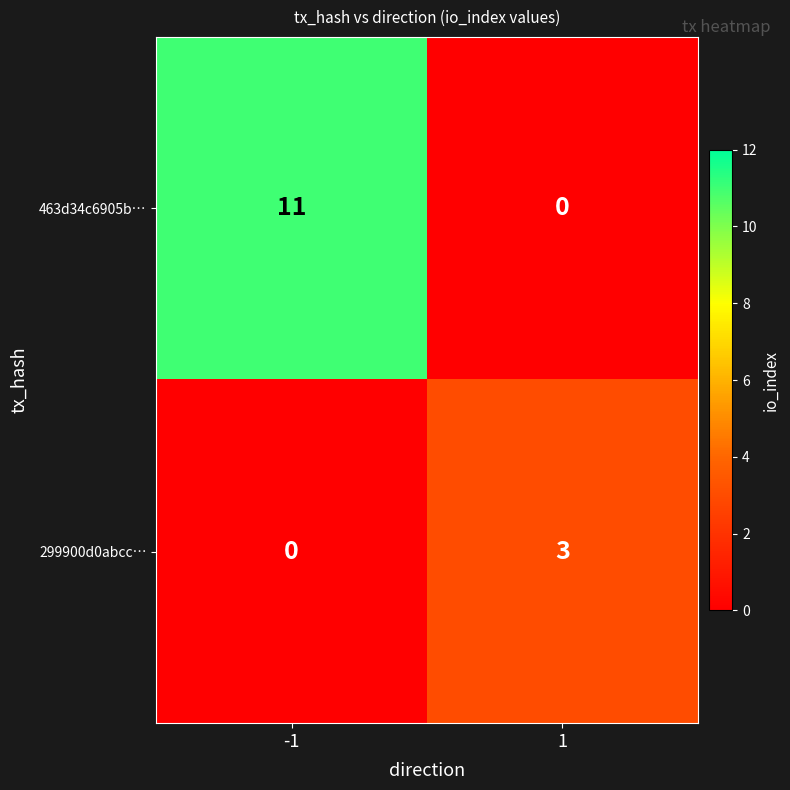

What is the average value of the 463d34c6905b… series?

6